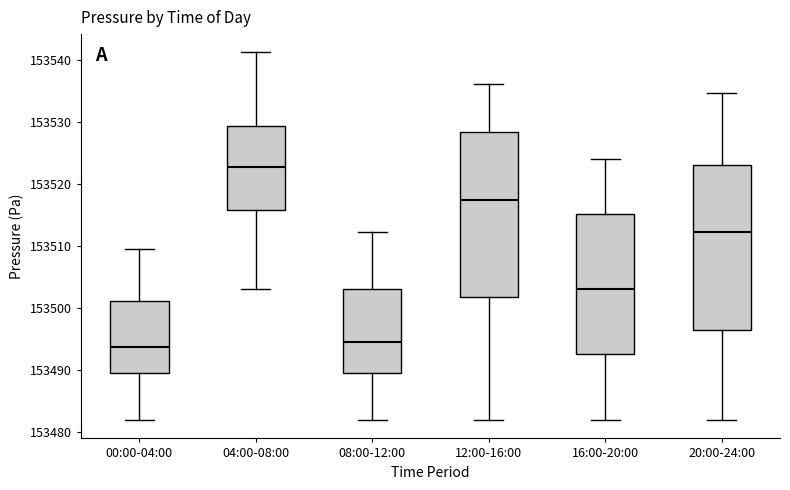

Reading left to right, transcribe this box plot: for each box, give where its median line is, the range the box spans, and where its two whiskers end, as read against the y-axis. The values are not printed on the chart, so give them approximately, as read against the axis.

00:00-04:00: median 153494, box 153489 to 153501, whiskers 153482 to 153510
04:00-08:00: median 153523, box 153516 to 153529, whiskers 153503 to 153541
08:00-12:00: median 153494, box 153489 to 153503, whiskers 153482 to 153512
12:00-16:00: median 153517, box 153502 to 153528, whiskers 153482 to 153536
16:00-20:00: median 153503, box 153493 to 153515, whiskers 153482 to 153524
20:00-24:00: median 153512, box 153496 to 153523, whiskers 153482 to 153535